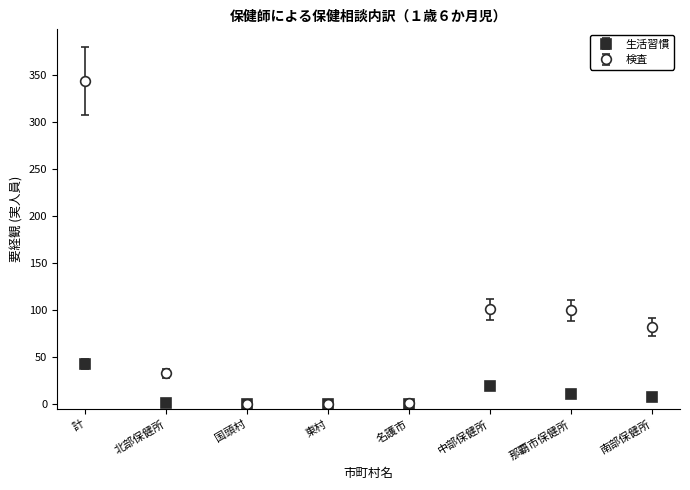

At which label is 生活習慣 closest to 21?

中部保健所